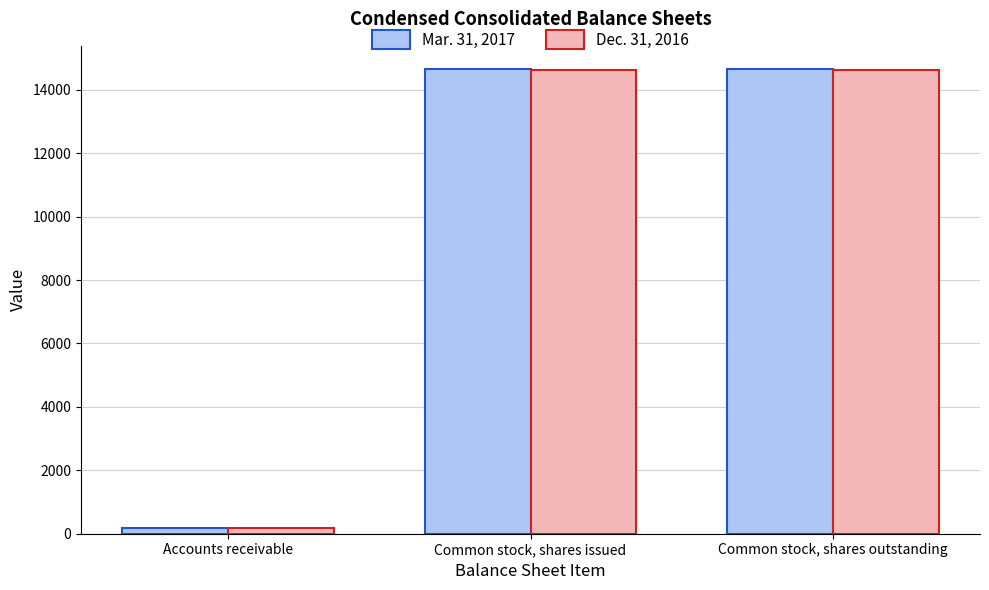

What is the difference between the highest and lowest values at Accounts receivable?

2